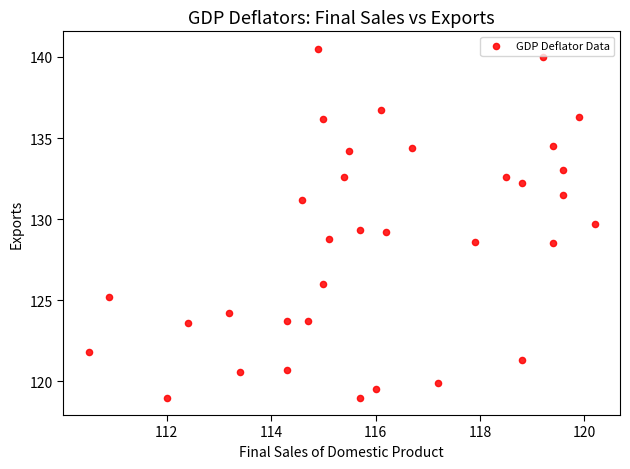

What is the range of X values (max minus min)?

9.7